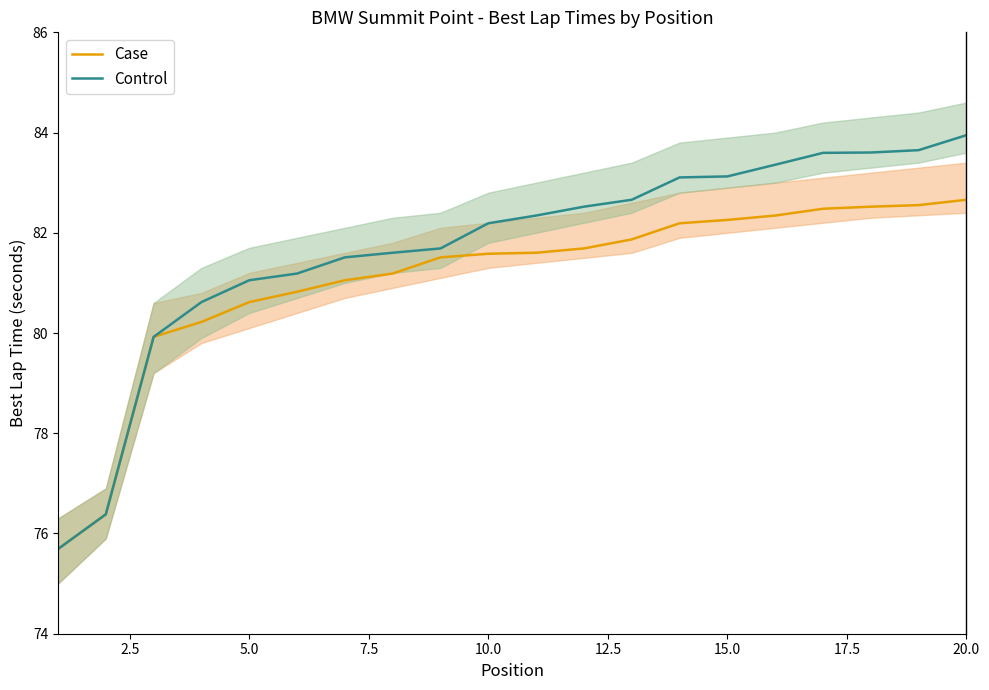

What is the lowest value of the Case series?

75.7